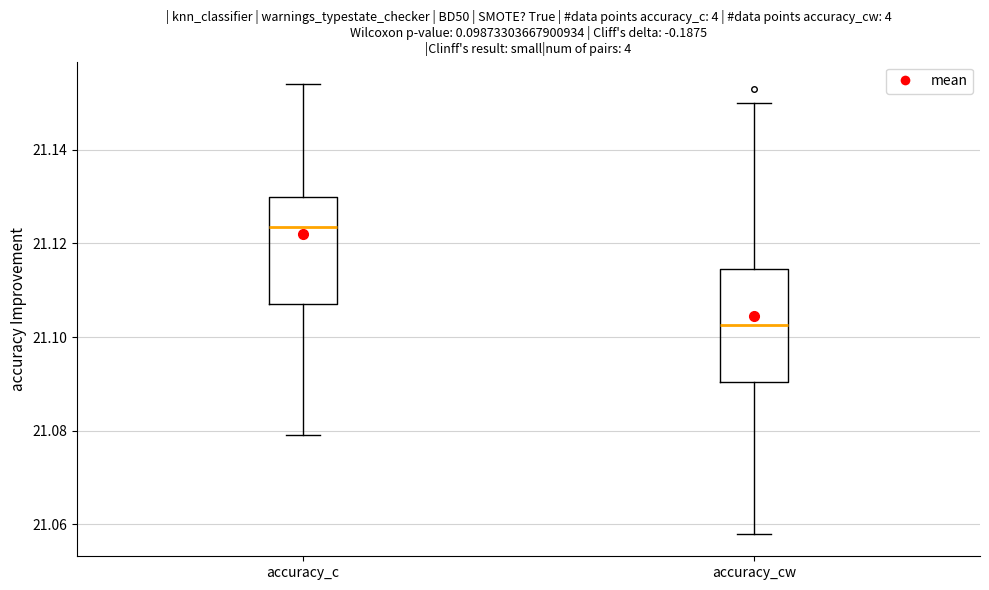

Which box's median line is the lowest?

accuracy_cw